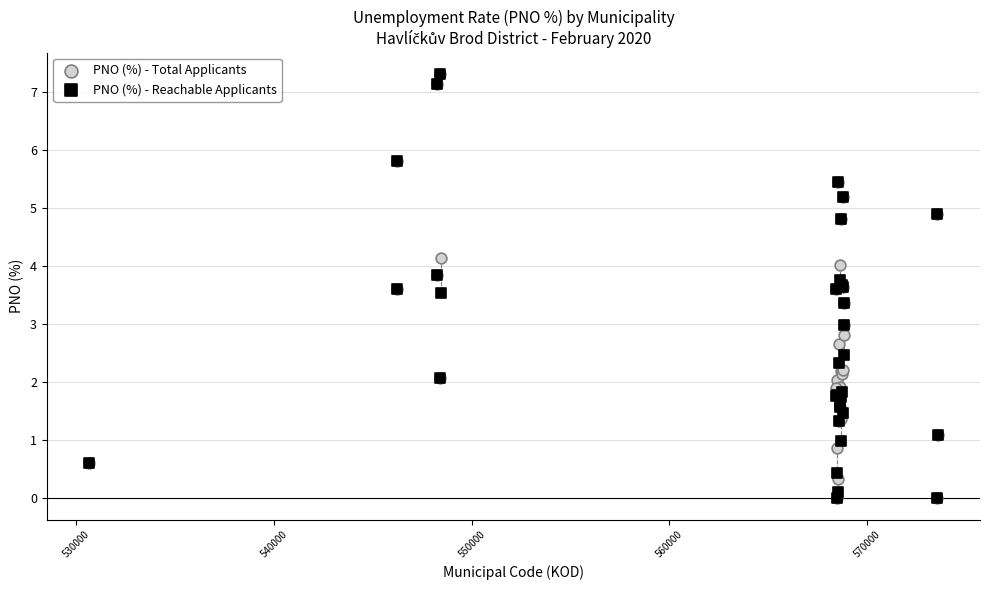

What are all the series names shown in the legend?

PNO (%) - Total Applicants, PNO (%) - Reachable Applicants